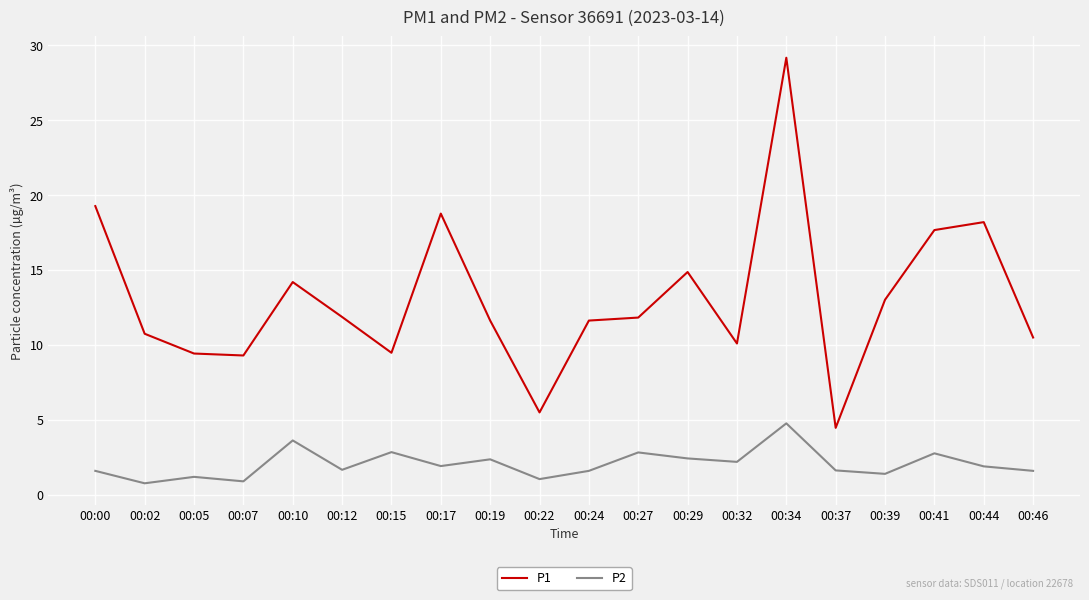

At which label does P1 first exceed 11?

00:00